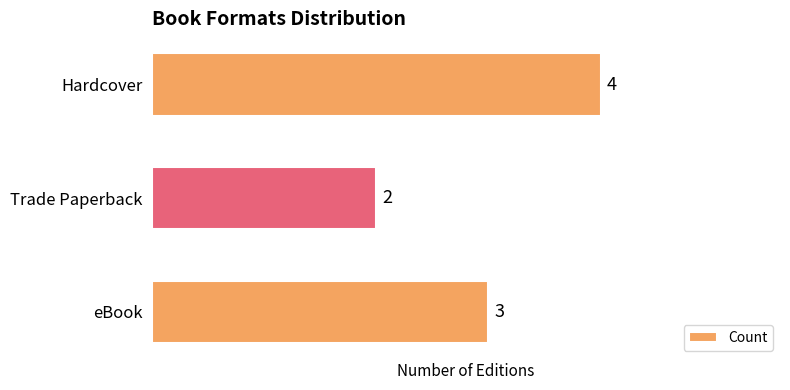

Reading top to bottom, what are all the values shown in this chart?

4	2	3